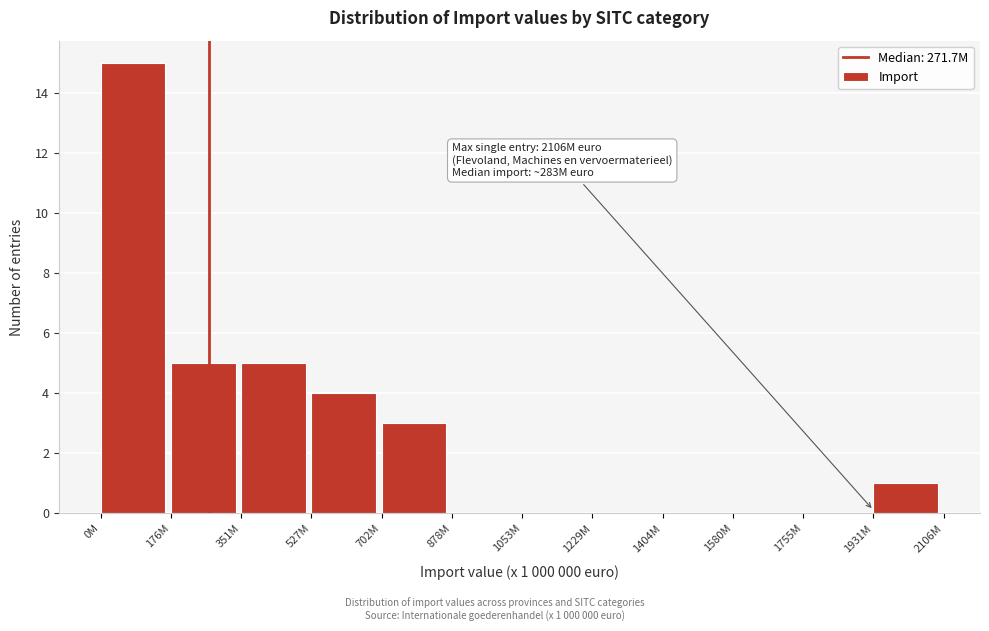

Reading right to left, list all the values displayed in this chart.

1931M=1	1755M=0	1580M=0	1404M=0	1229M=0	1053M=0	878M=0	702M=3	527M=4	351M=5	176M=5	0M=15